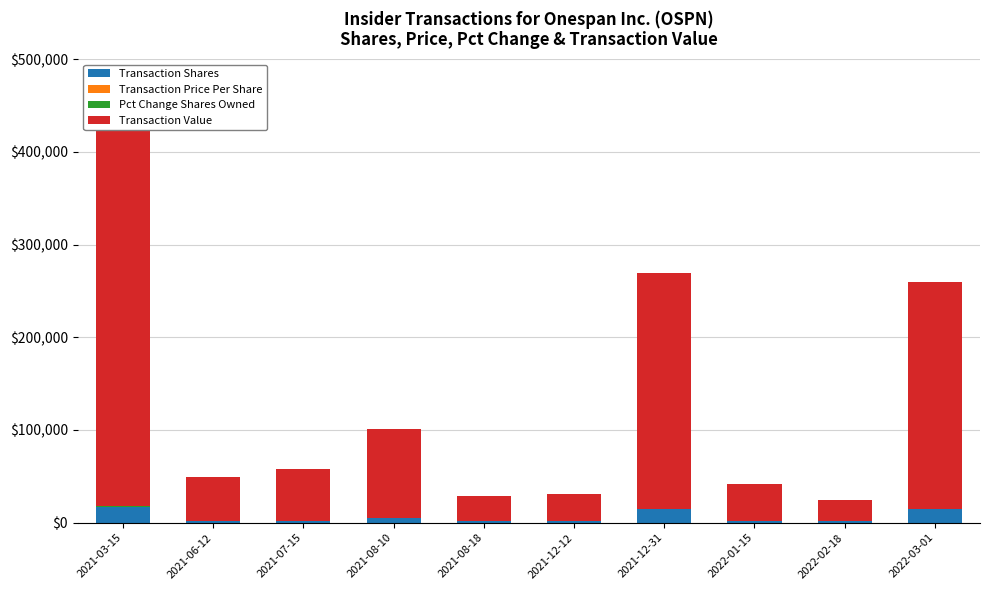

Which category has the lowest value in the Transaction Shares series?

2021-08-18